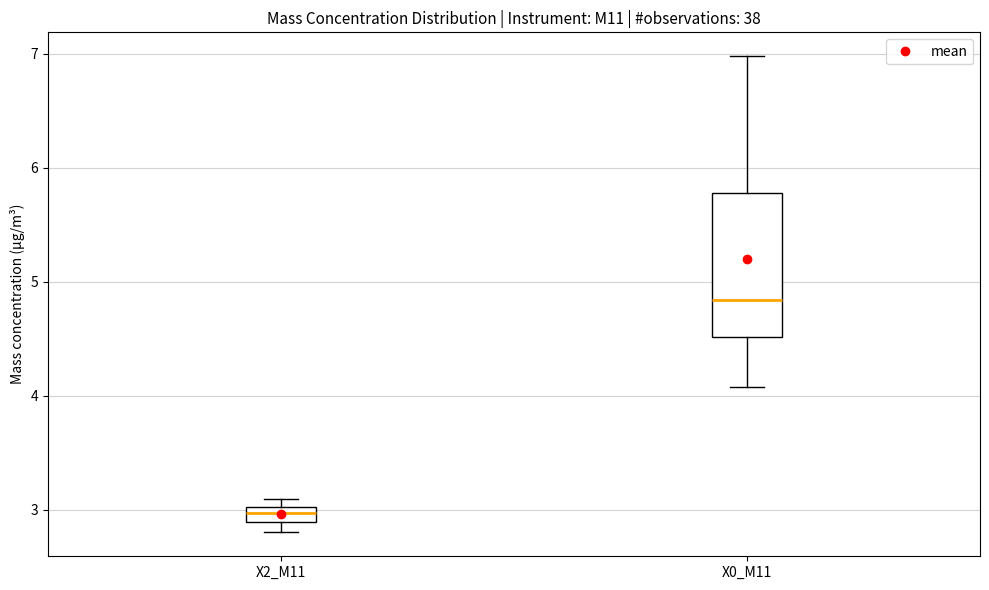

Comparing the boxes themselves (not the whiskers), which one is the tallest?

X0_M11